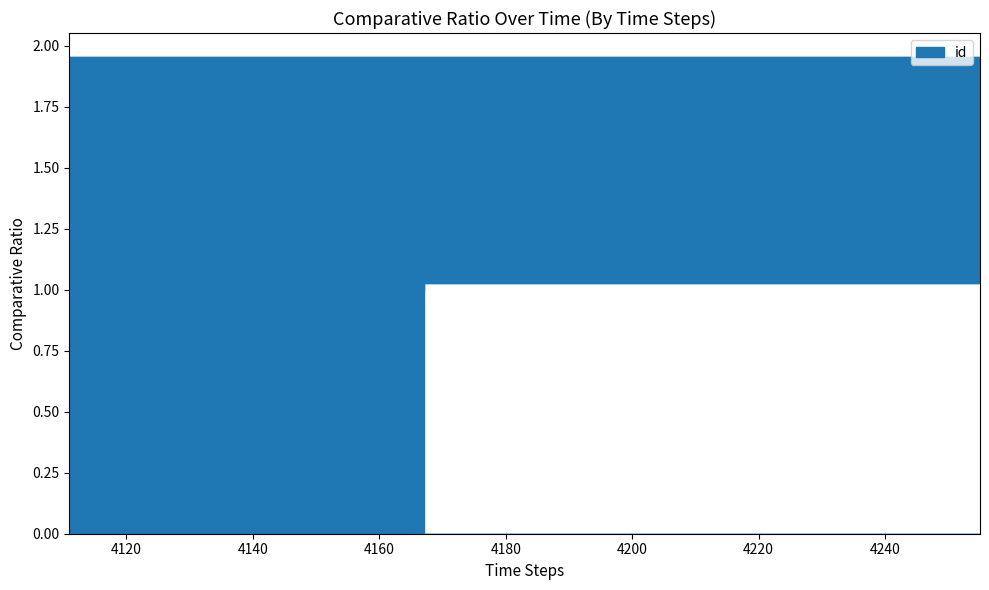

At which category does the chart reach its peak across all series?

4111